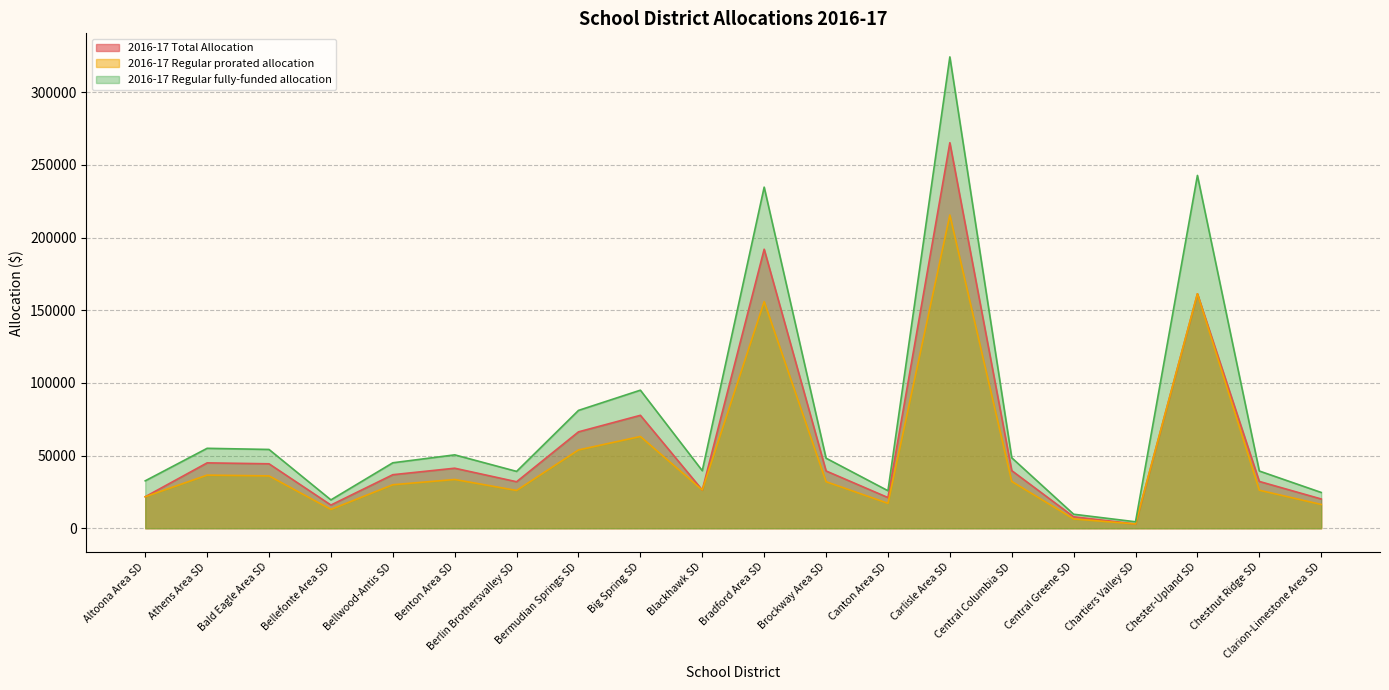

What are all the series names shown in the legend?

2016-17 Total Allocation, 2016-17 Regular prorated allocation, 2016-17 Regular fully-funded allocation